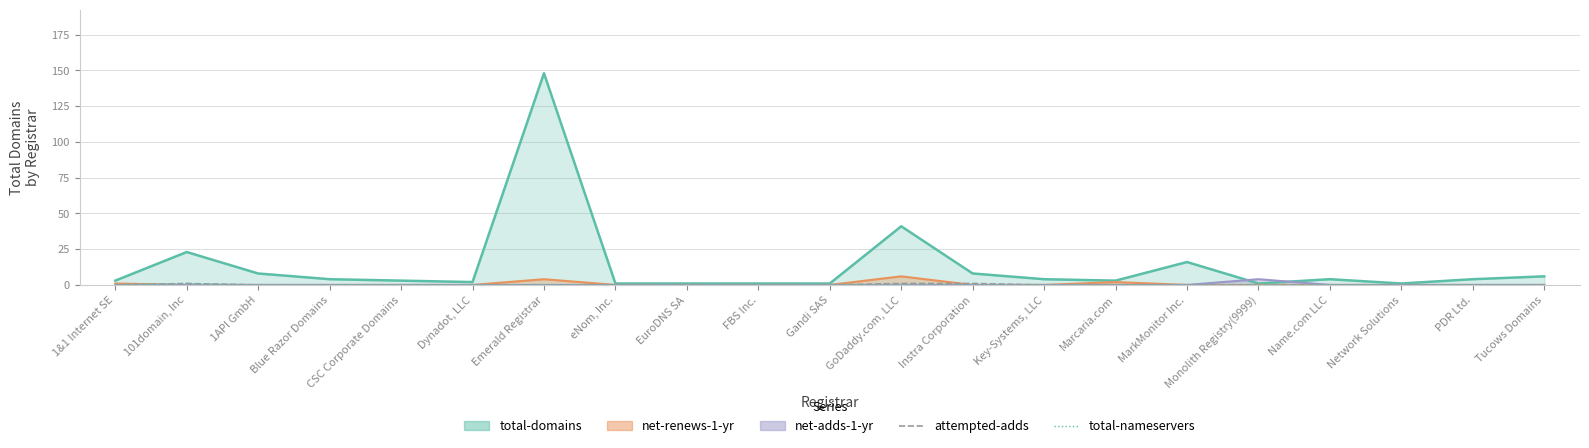

What position from the right is GoDaddy.com, LLC?

10